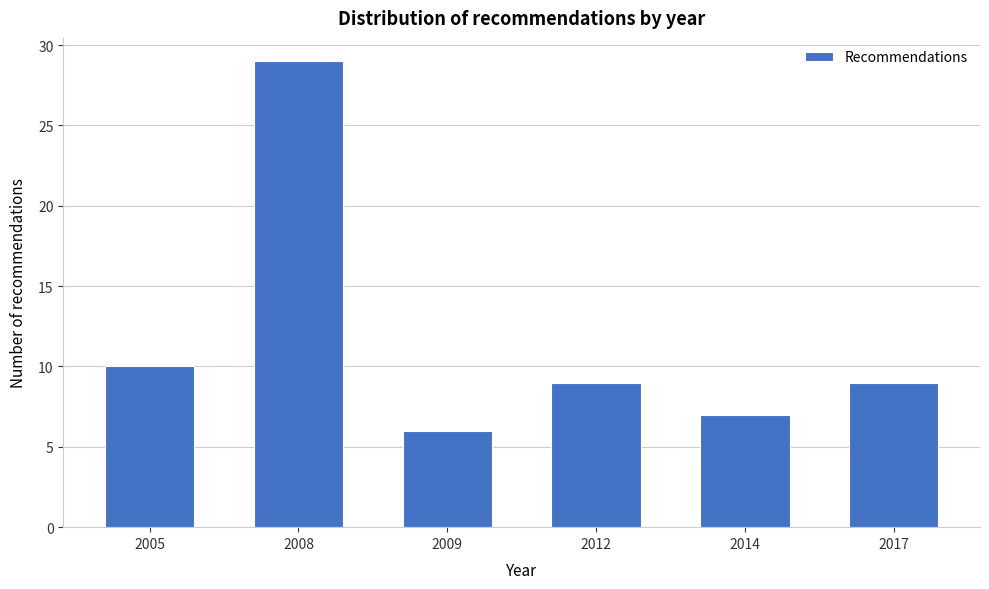

Reading right to left, transcribe all the data shown in this chart.

2017=9	2014=7	2012=9	2009=6	2008=29	2005=10